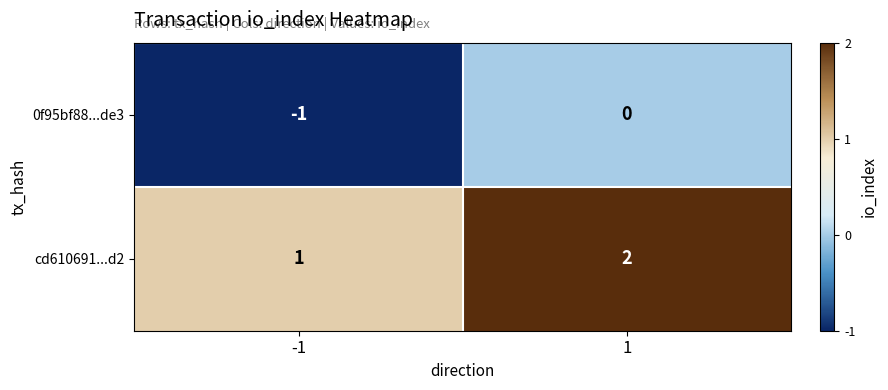

True or false: 0f95bf88...de3 has a value of 0 at 1.

True